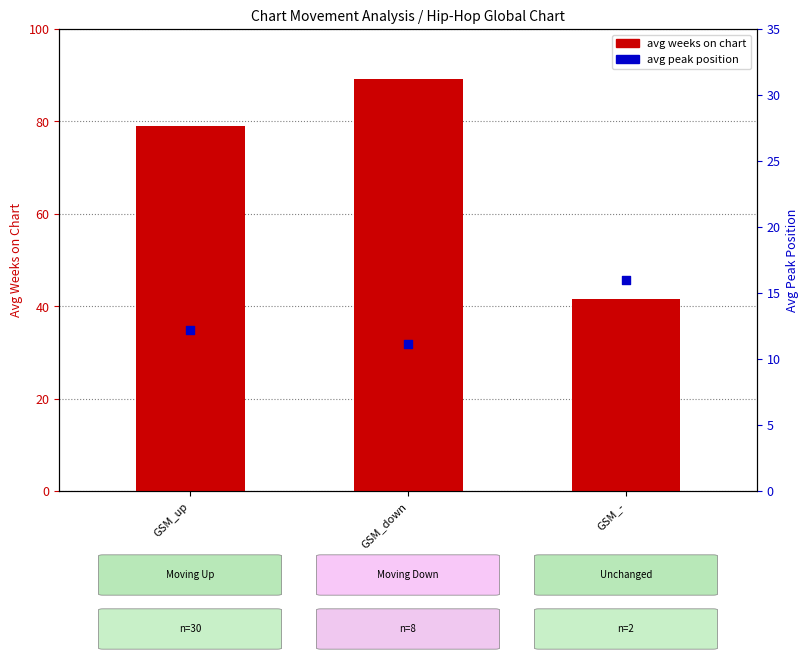

Is the value of avg peak position at GSM_down greater than the value of avg weeks on chart at GSM_down?

No